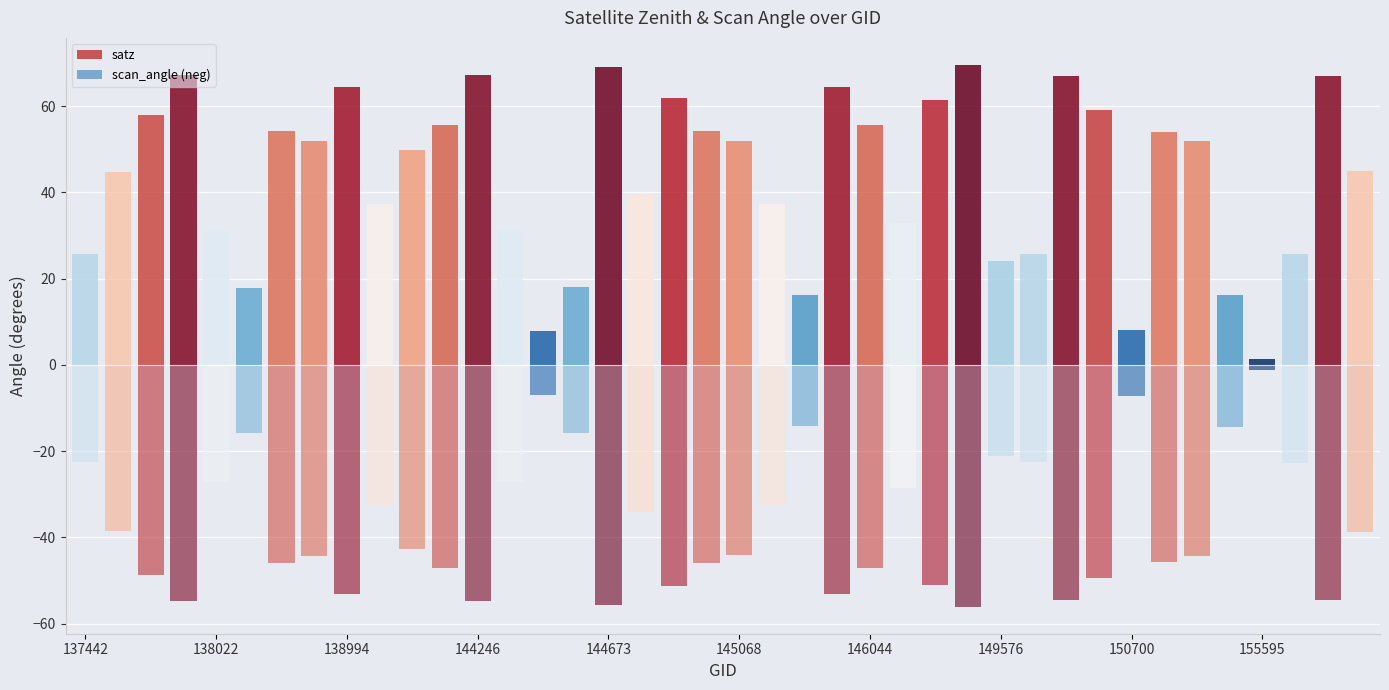

At which category is the sum across all series the highest?

149562